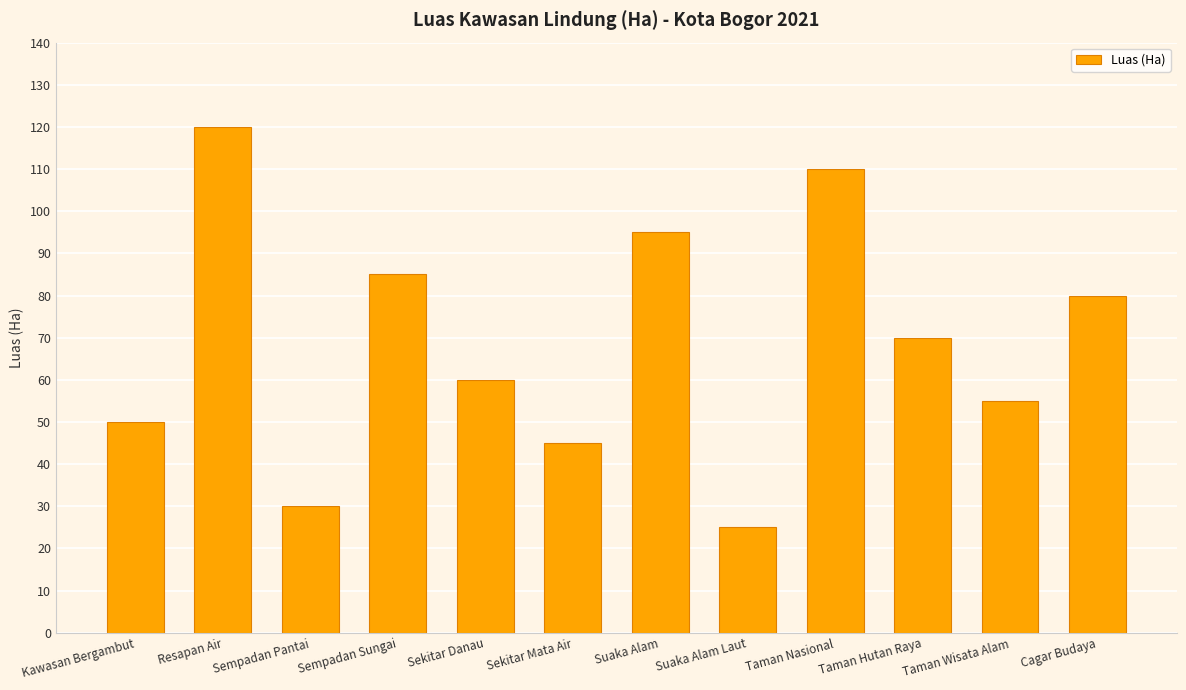

How many bars are there in total?

12